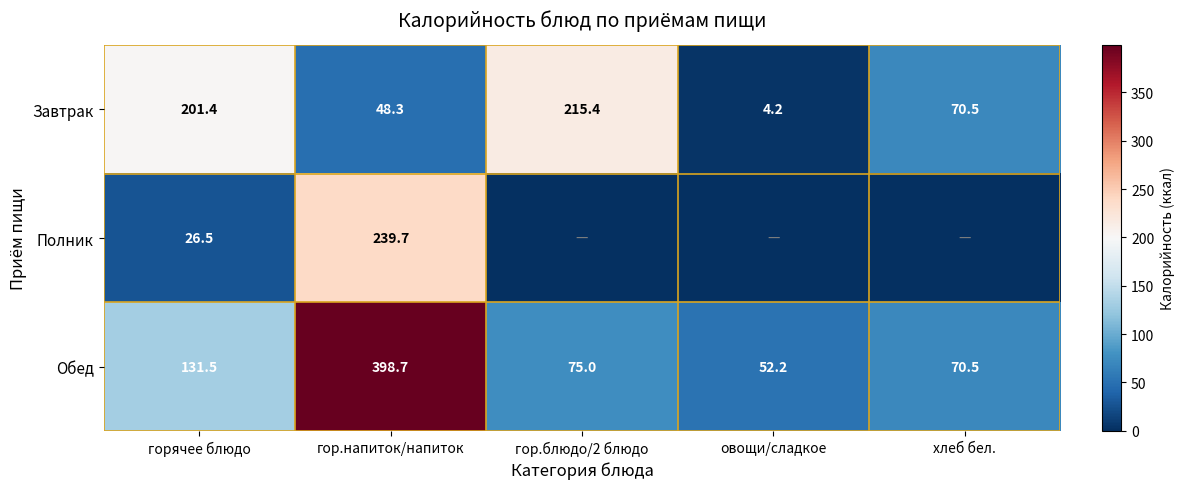

At which label is Завтрак closest to 109?

хлеб бел.